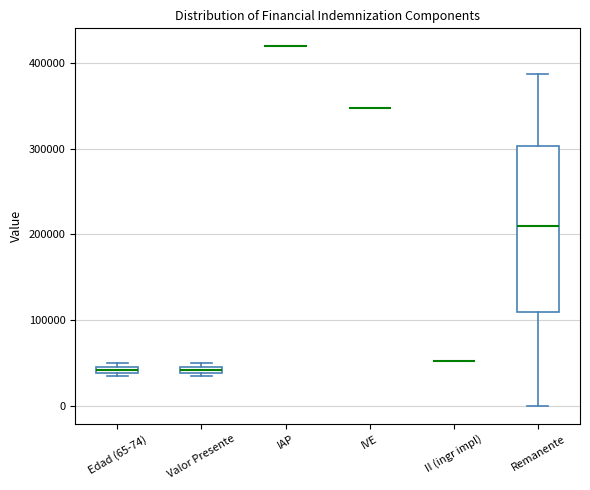

Where is the lower edge of the box for Edad (65-74) on the y-axis? The values are not printed on the chart, so give them approximately, as read against the axis.

40000